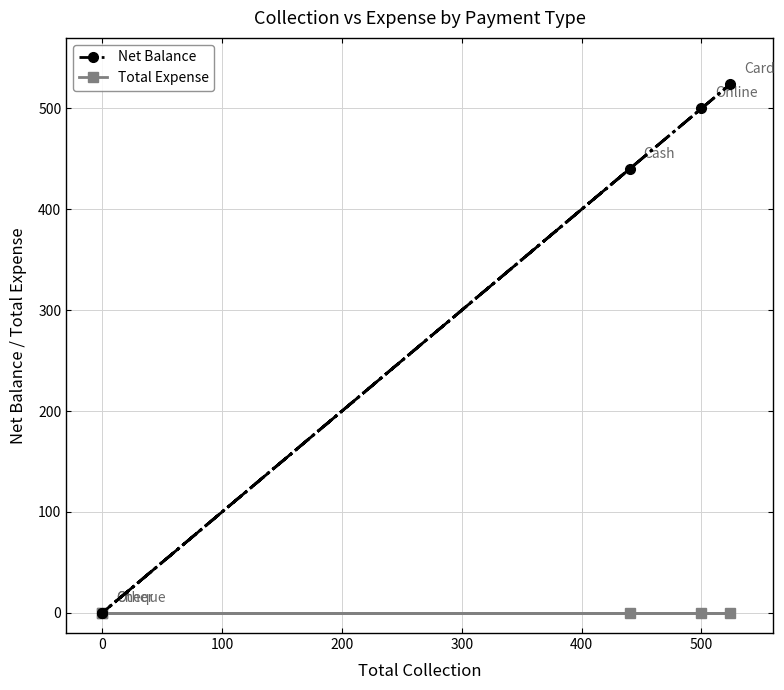

Is the value of Net Balance at 0 greater than the value of Total Expense at −100?

No